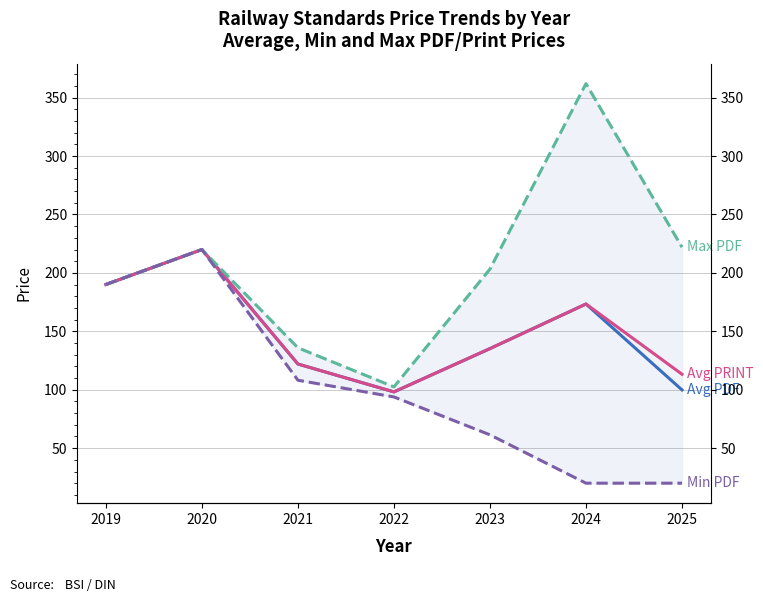

Count the number of data series in this chart.

4